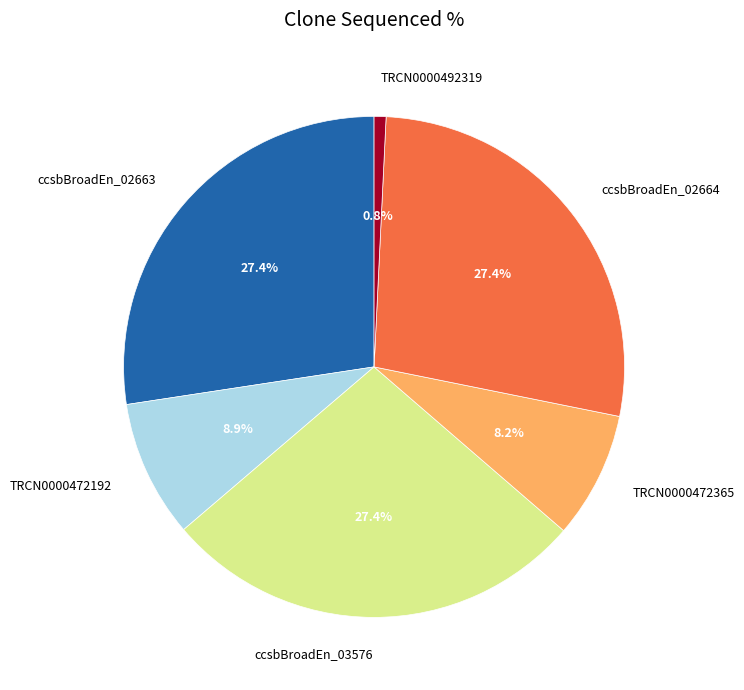

Which has a higher value, ccsbBroadEn_02664 or TRCN0000492319?

ccsbBroadEn_02664